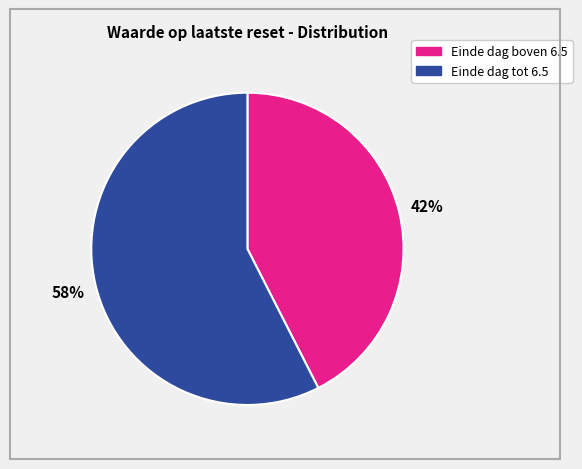

To the nearest percent, what is the average slice percentage?

50%